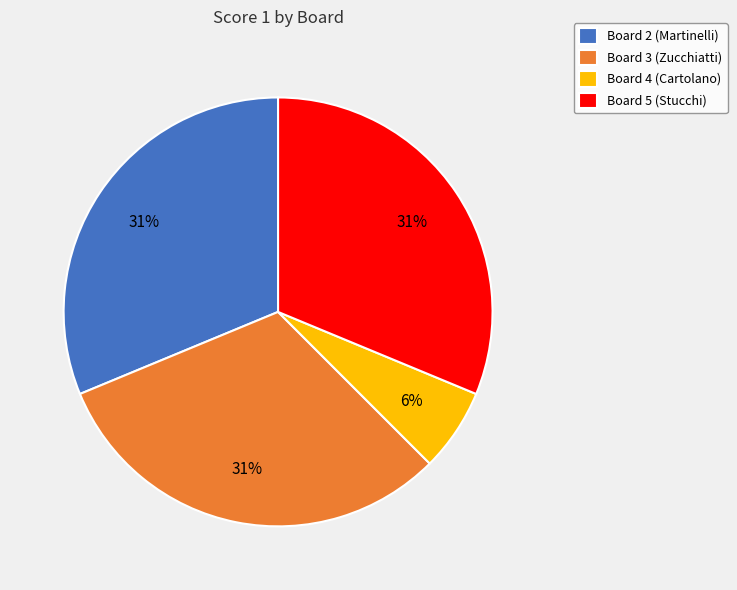

To the nearest percent, what is the average slice percentage?

25%